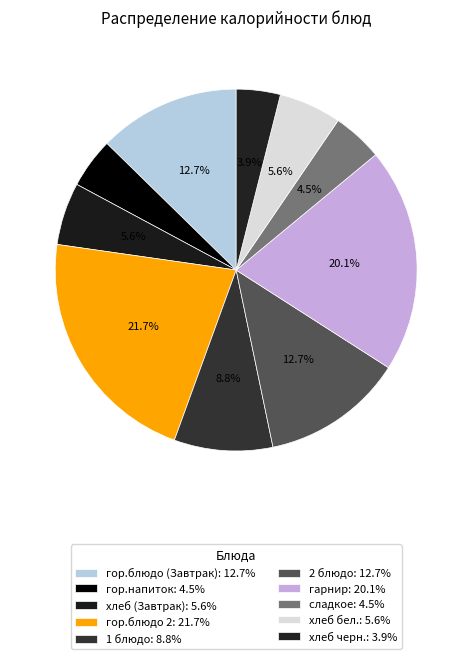

How many slices are in this pie chart?

10